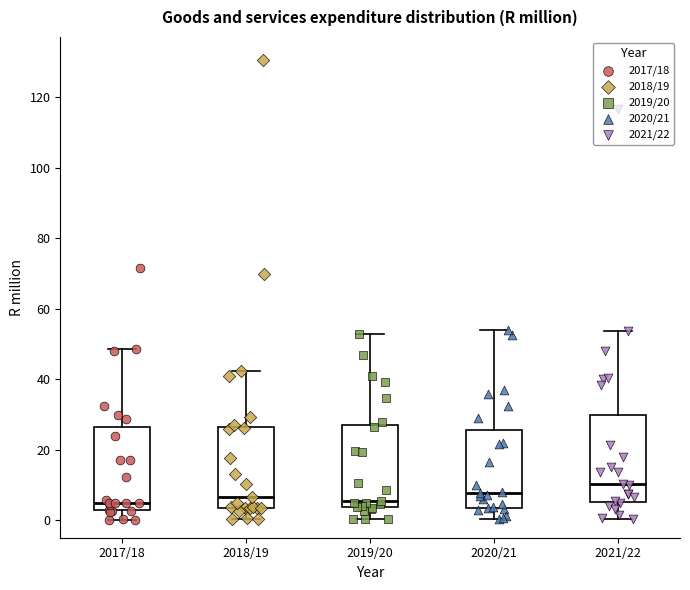

Reading left to right, read every box against the y-axis: the position of its median line, the range the box covers, and the ends of its whiskers. The values are not printed on the chart, so give them approximately, as read against the axis.

2017/18: median 4, box 2 to 26, whiskers 0 to 48
2018/19: median 6, box 4 to 26, whiskers 0 to 42
2019/20: median 6, box 4 to 28, whiskers 0 to 52
2020/21: median 8, box 4 to 26, whiskers 0 to 54
2021/22: median 10, box 6 to 30, whiskers 0 to 54